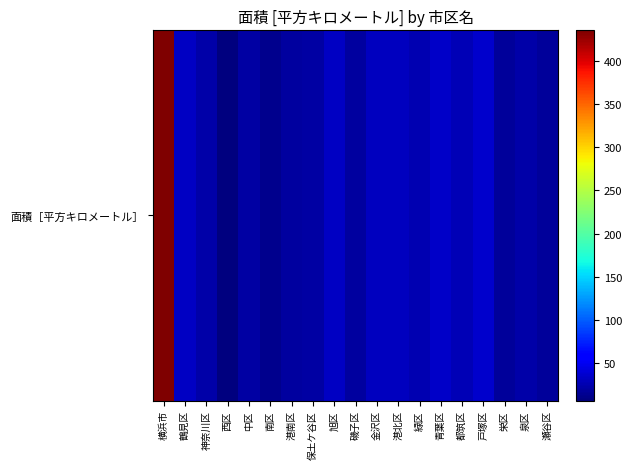

How many data points are less than 23?

8